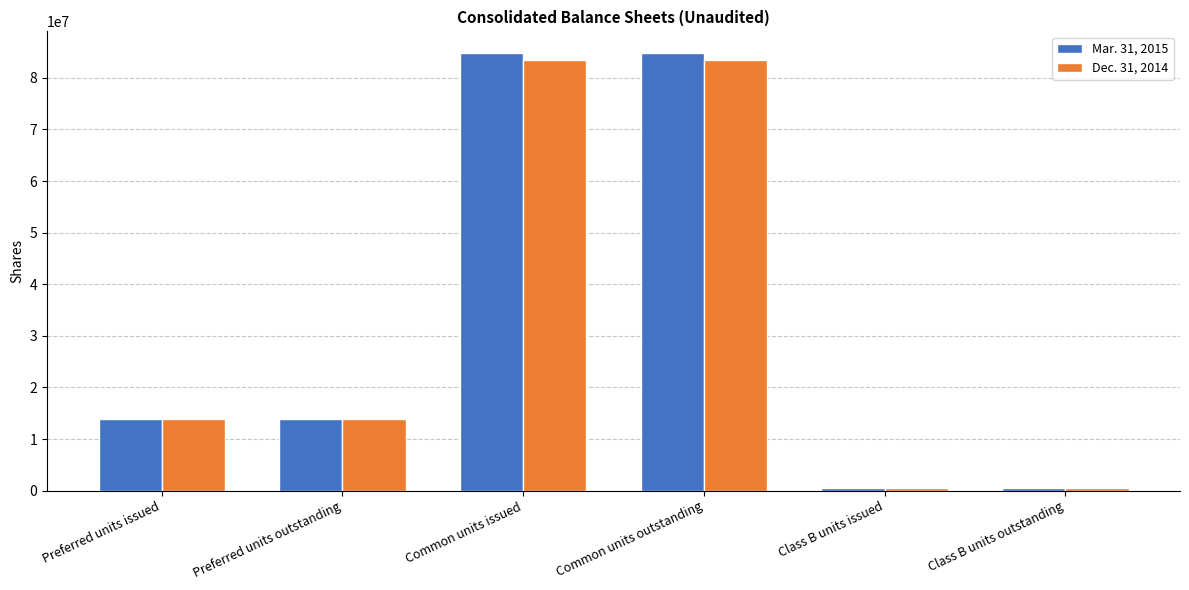

What is the sum of the Mar. 31, 2015 values at Preferred units issued and Common units issued?

98651410